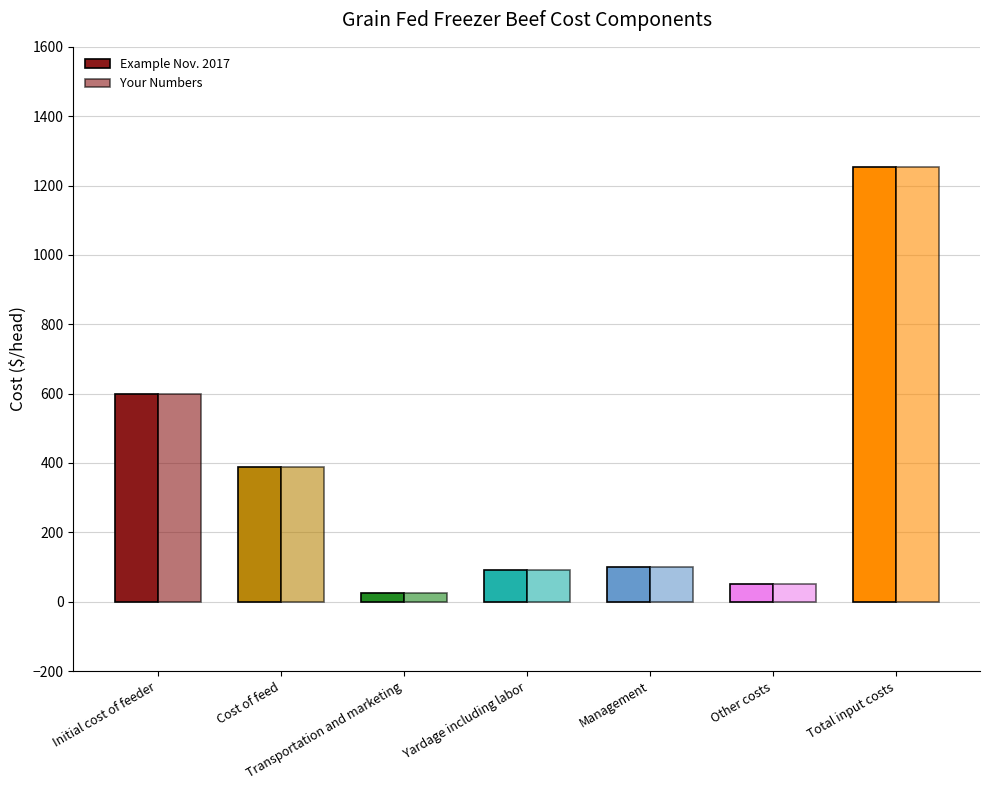

What is the sum of all Example Nov. 2017 values?

2506